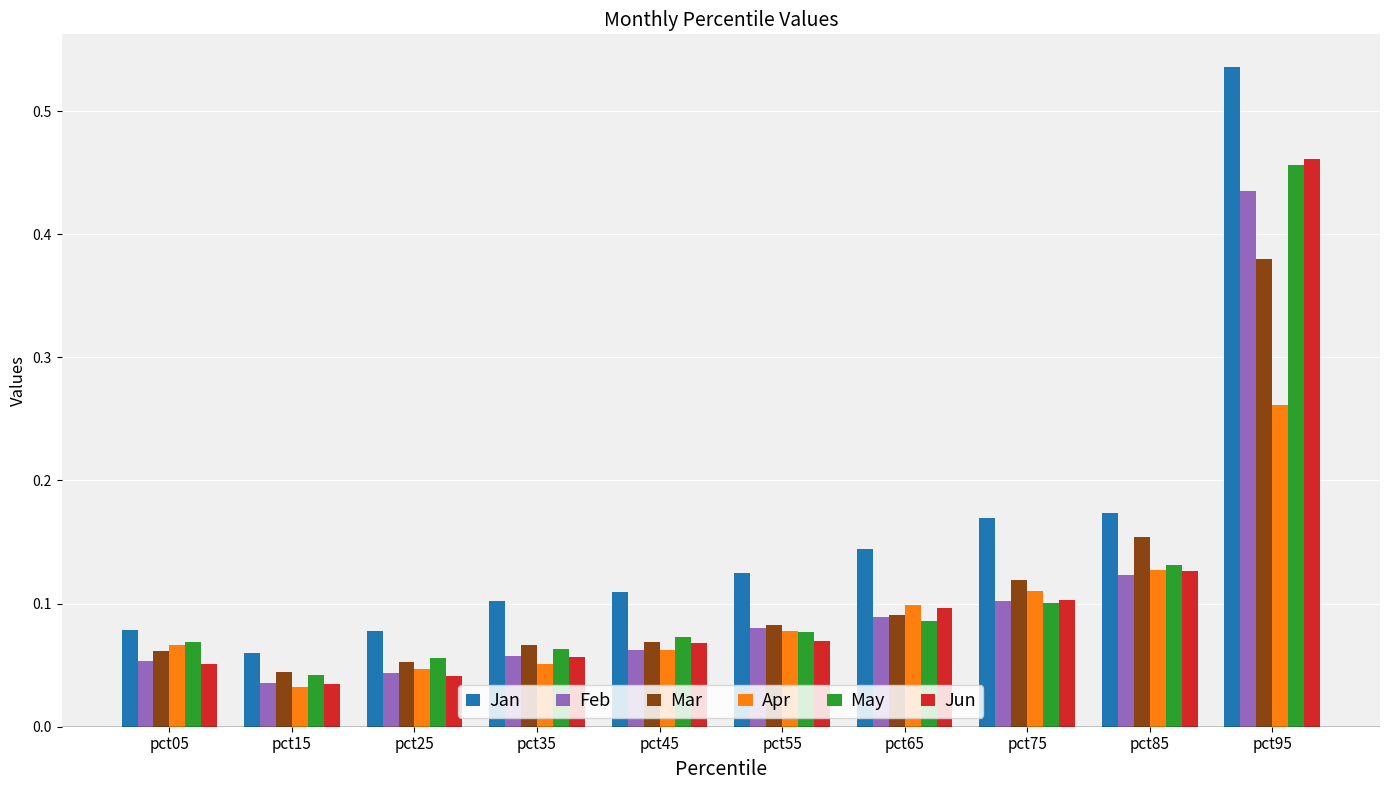

Is the value of Feb at pct95 greater than the value of May at pct05?

Yes